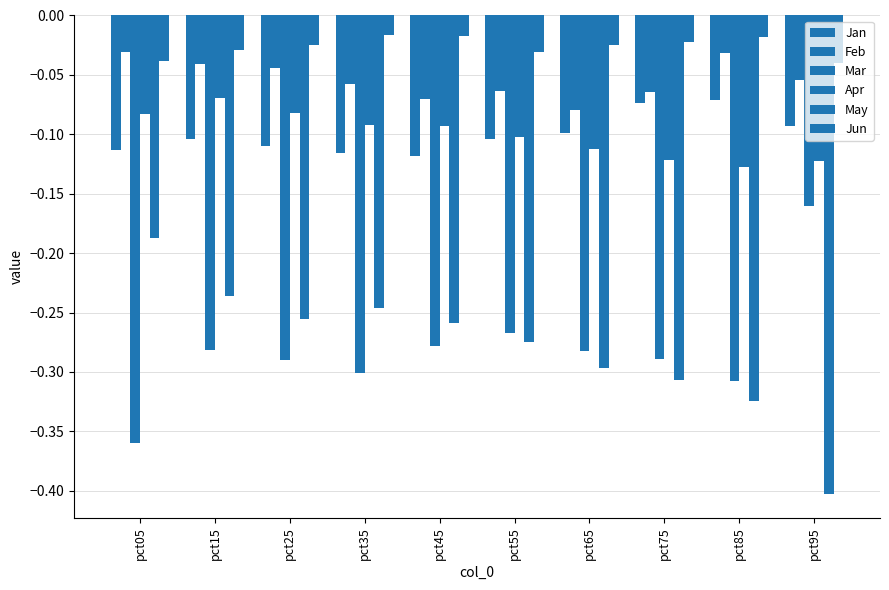

Which series has the widest spread of values?

May